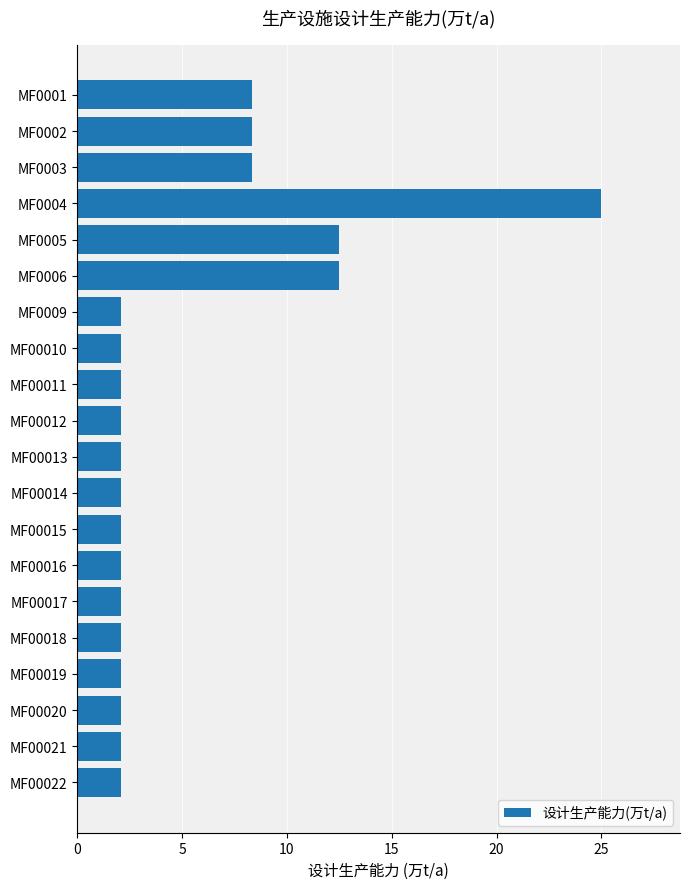

What is the difference between the maximum and minimum values?

22.9